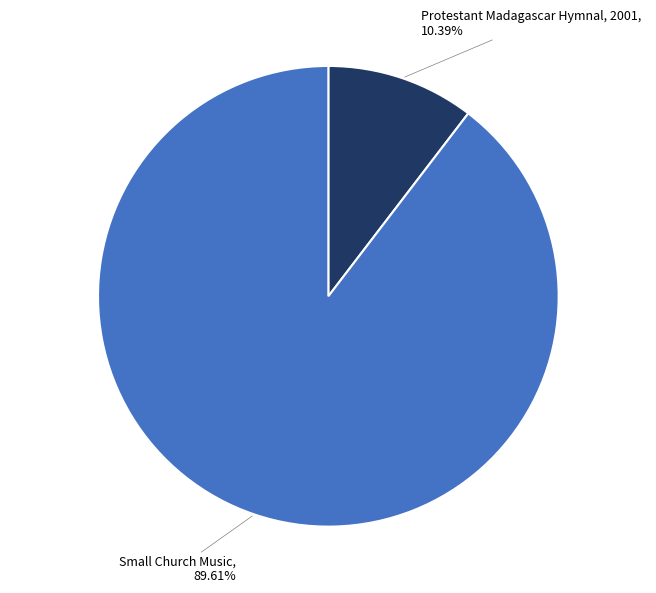

What percentage do Small Church Music and Protestant Madagascar Hymnal, 2001 together represent?

100.0%